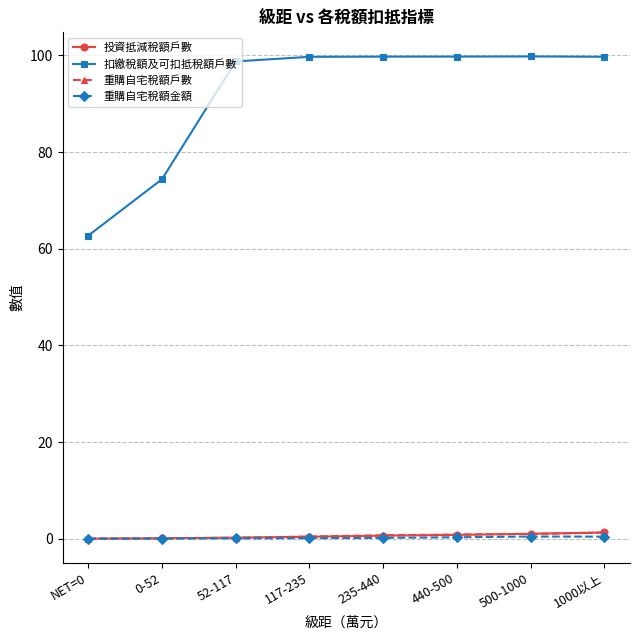

True or false: 扣繳稅額及可扣抵稅額戶數 and 投資抵減稅額戶數 intersect in this chart.

False